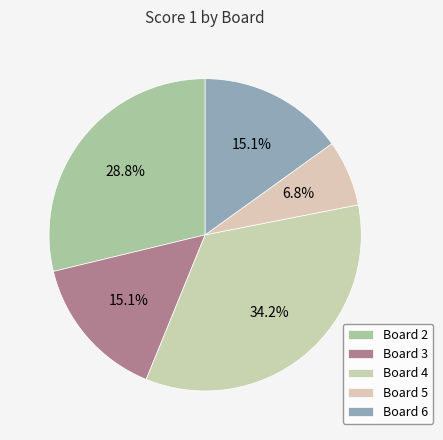

What percentage is NOT represented by Board 2?

71.2%